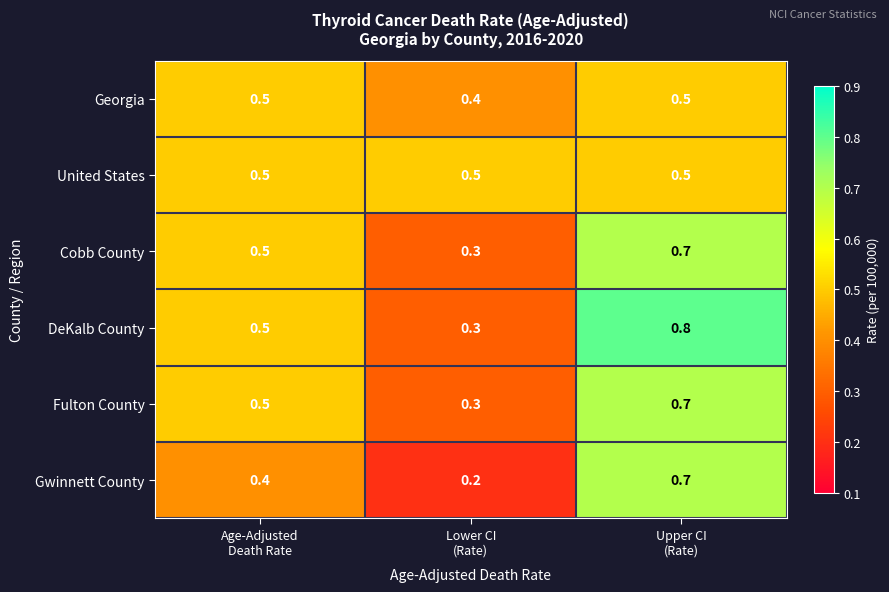

What is the difference between the maximum and minimum values in the DeKalb County series?

0.5